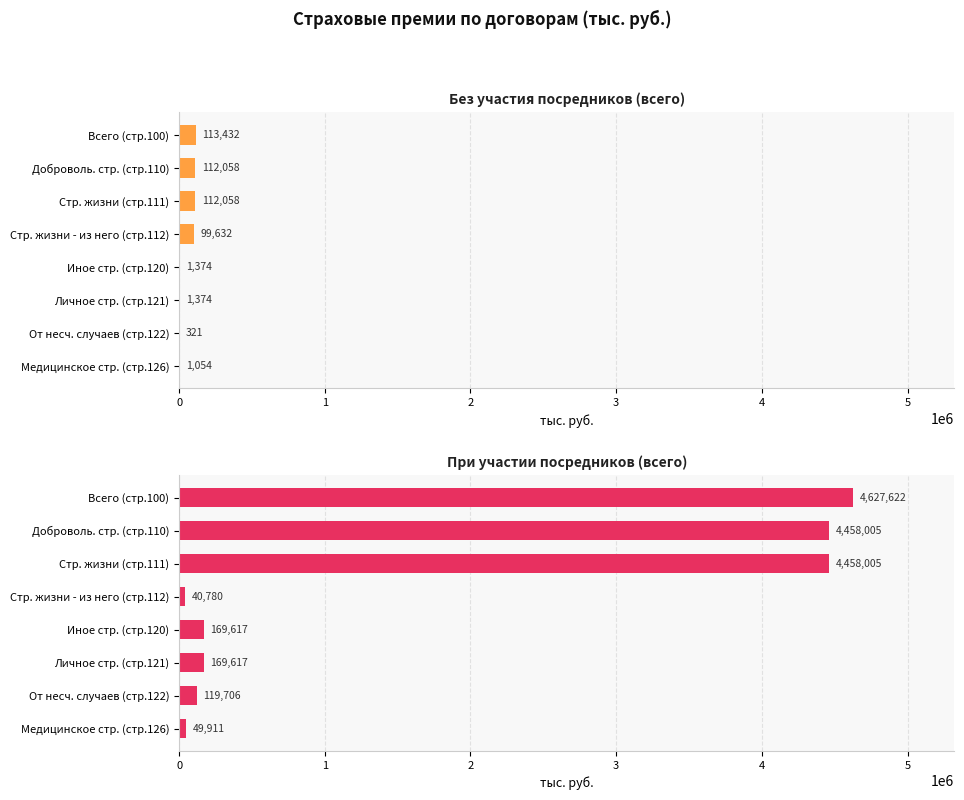

What is the difference between the second highest and second lowest values in the Без участия посредников (всего) series?

111003.9